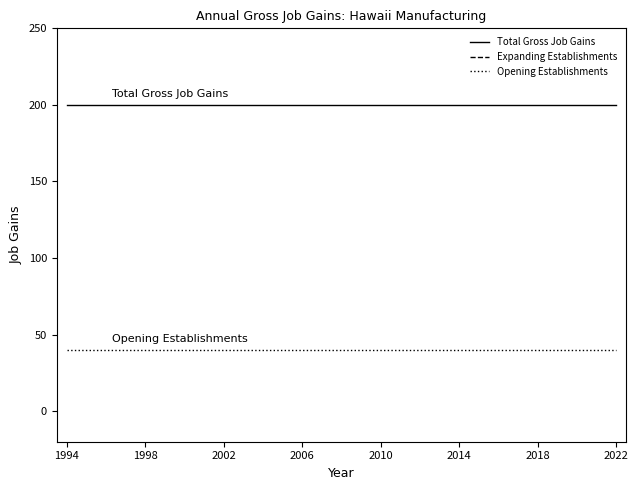

True or false: Total Gross Job Gains has a value of 200 at 1994.

True